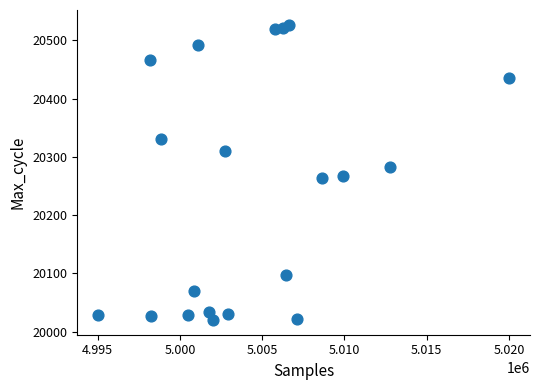

What is the range of X values (max minus min)?

25008